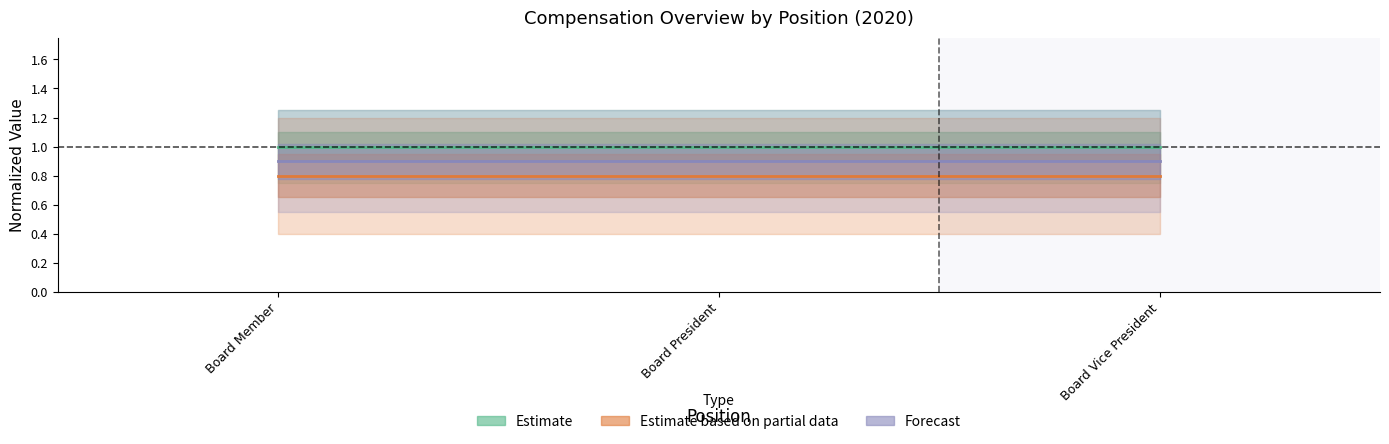

What is the value of the Estimate based on partial data point at the 1st from the left?

0.8